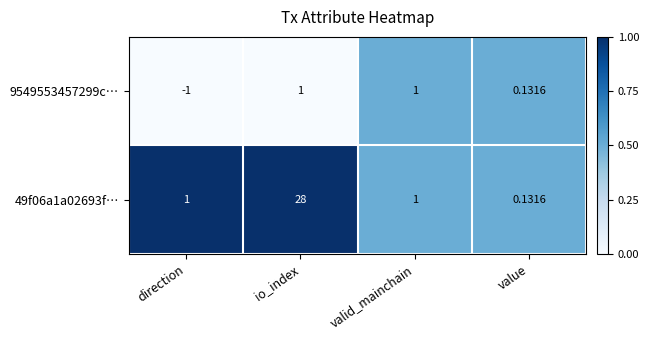

Where is 9549553457299c… nearest to the value 0?

value